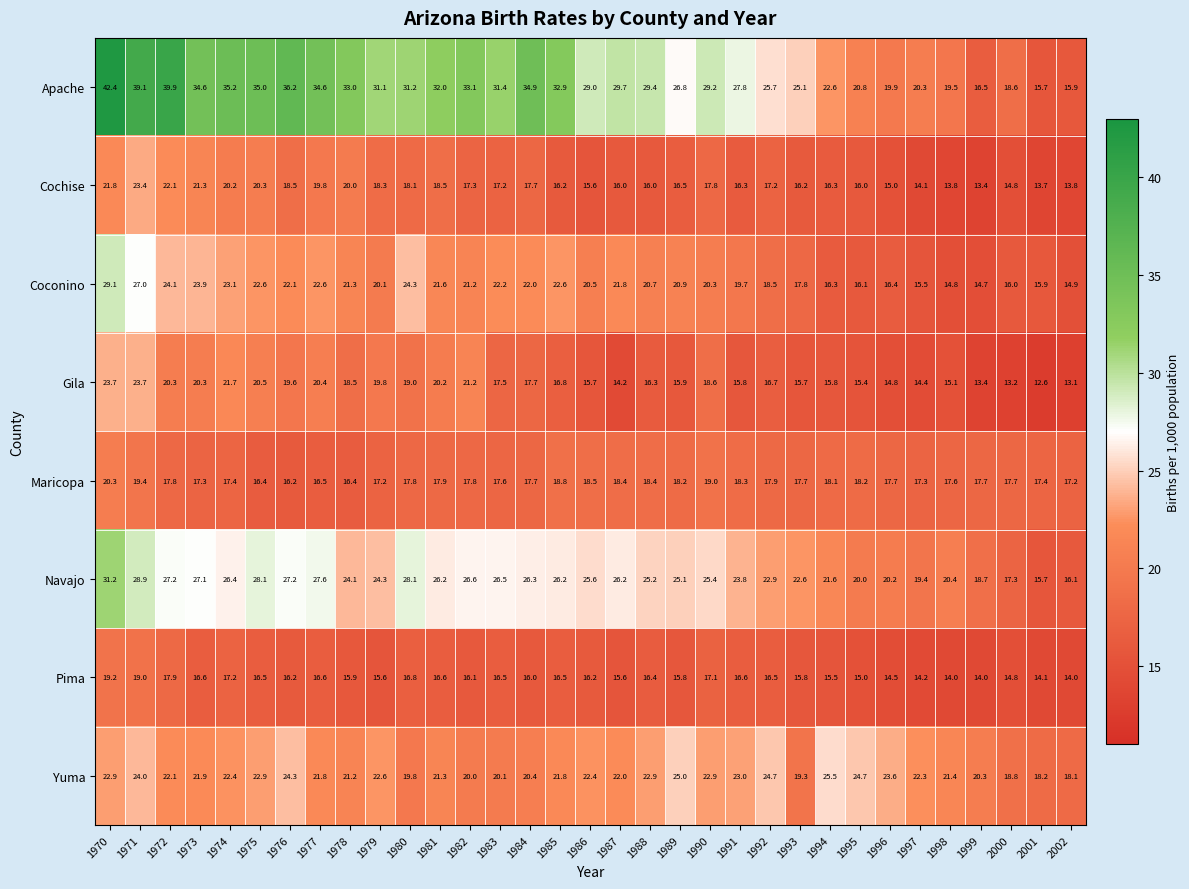

Which category has the lowest value across all series?

2001